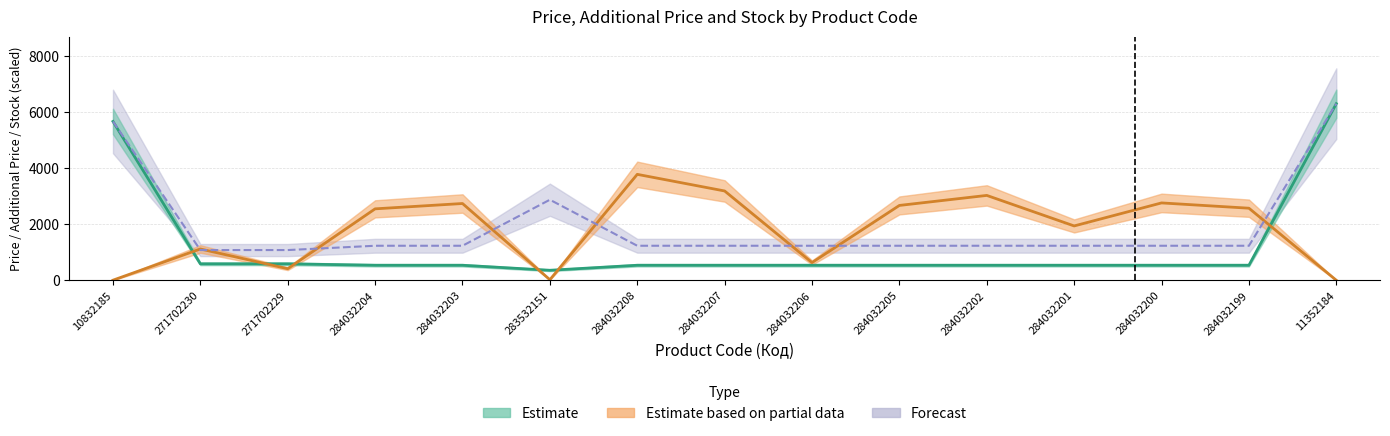

Which category has the highest value in the Доп. ціна series?

11352184